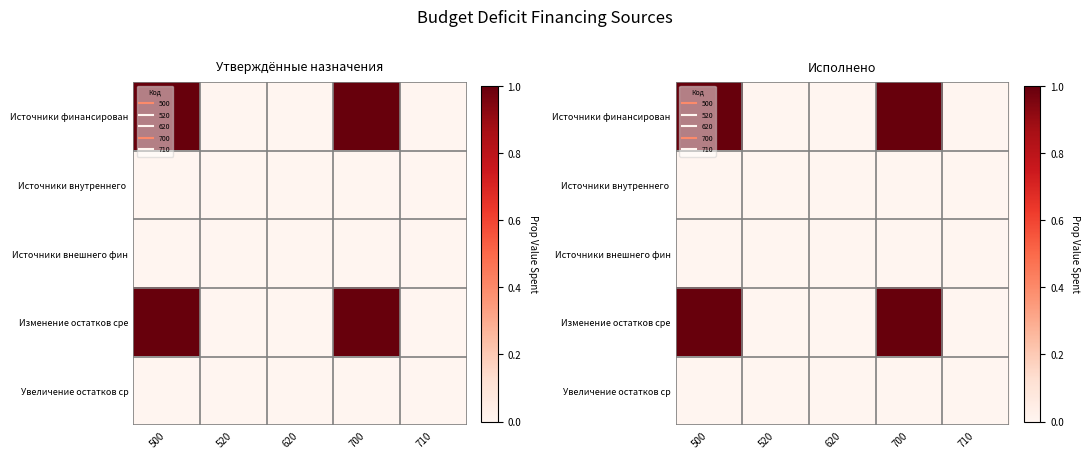

The Изменение остатков сре series shows 0 at 620. True or false?

True